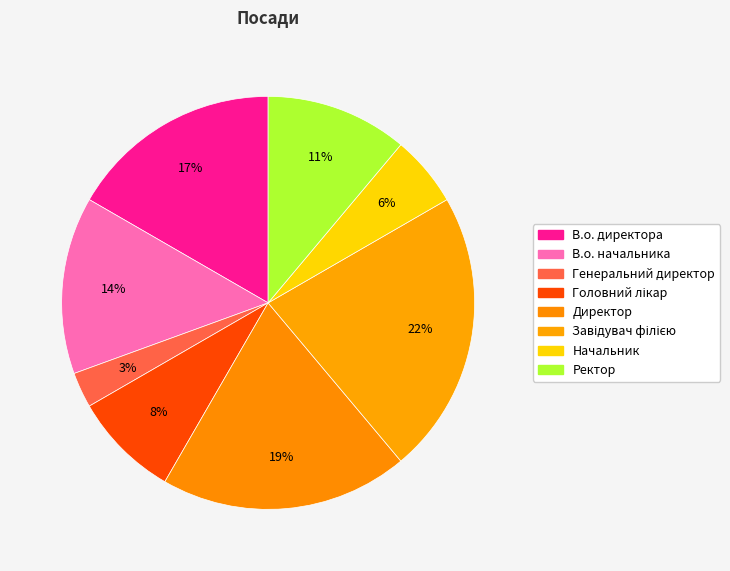

How many segments does this pie chart have?

8